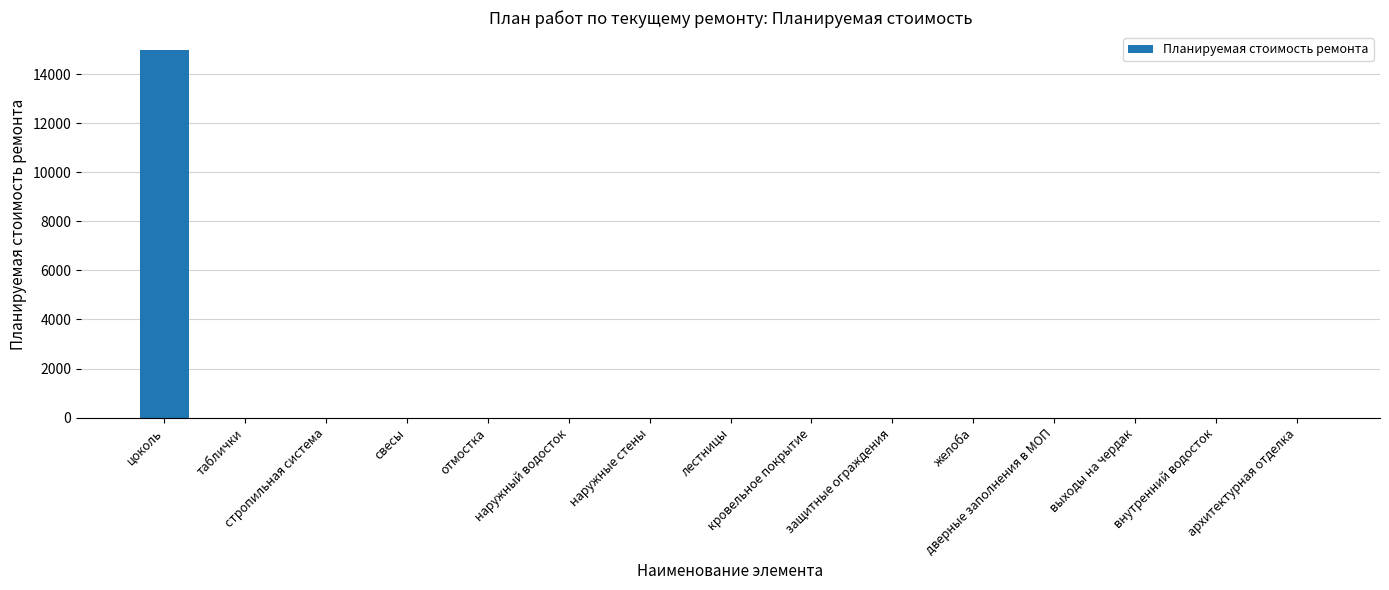

What is the greatest value displayed?

14968.8